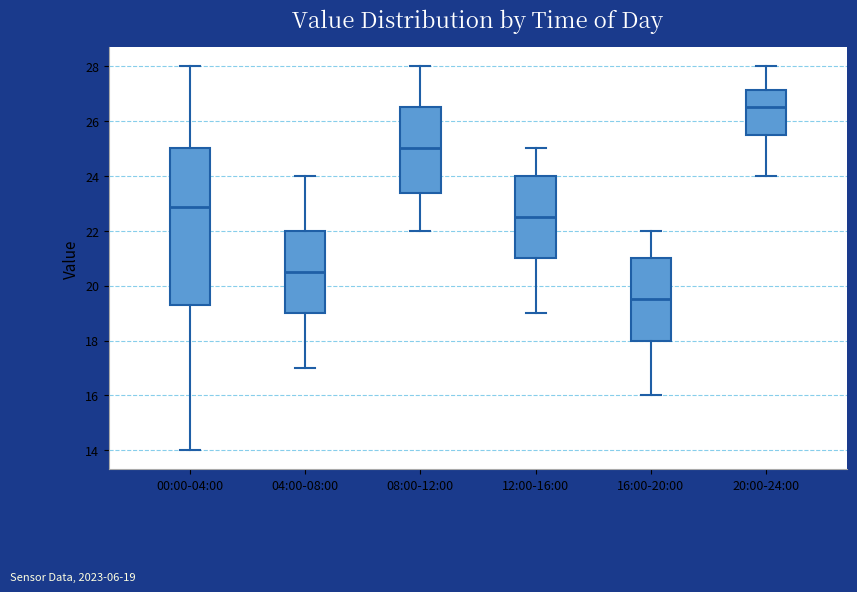

Reading left to right, read every box against the y-axis: the position of its median line, the range the box covers, and the ends of its whiskers. The values are not printed on the chart, so give them approximately, as read against the axis.

00:00-04:00: median 22.8, box 19.2 to 25.0, whiskers 14.0 to 28.0
04:00-08:00: median 20.6, box 19.0 to 22.0, whiskers 17.0 to 24.0
08:00-12:00: median 25.0, box 23.4 to 26.6, whiskers 22.0 to 28.0
12:00-16:00: median 22.6, box 21.0 to 24.0, whiskers 19.0 to 25.0
16:00-20:00: median 19.6, box 18.0 to 21.0, whiskers 16.0 to 22.0
20:00-24:00: median 26.6, box 25.6 to 27.2, whiskers 24.0 to 28.0